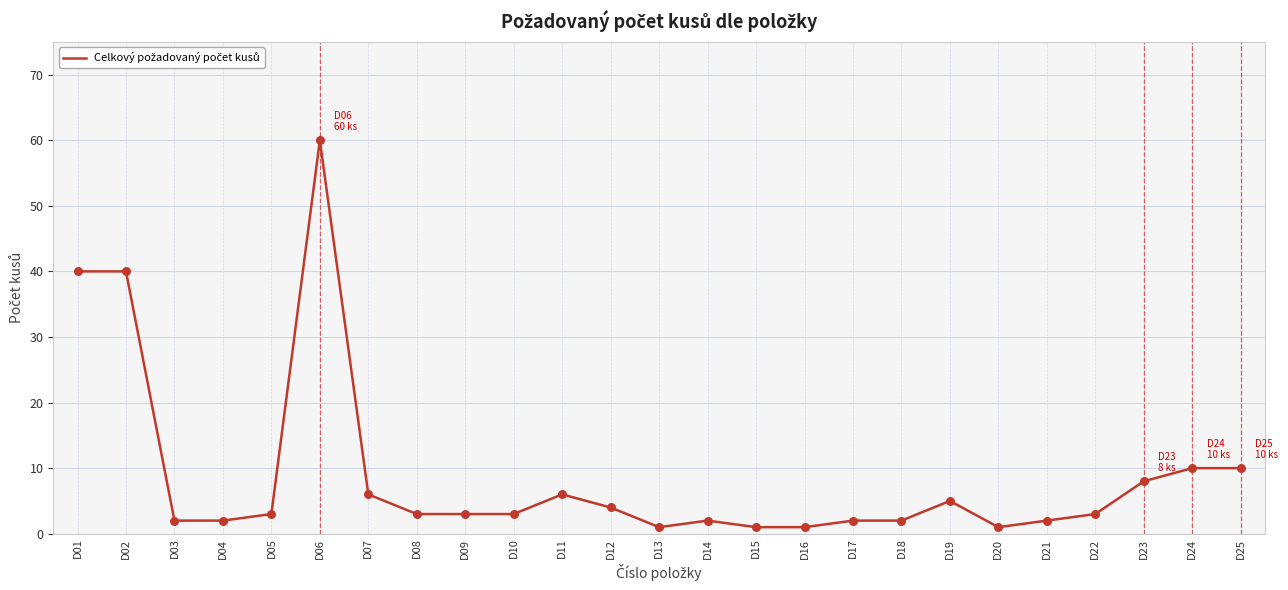

Between D07 and D01, which is larger?

D01